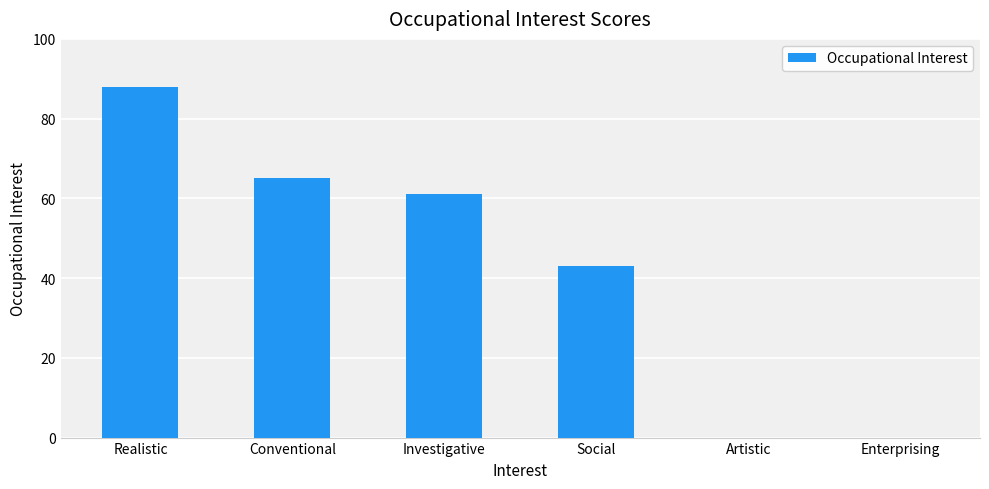

What is the sum of the values at Realistic and Social?

131